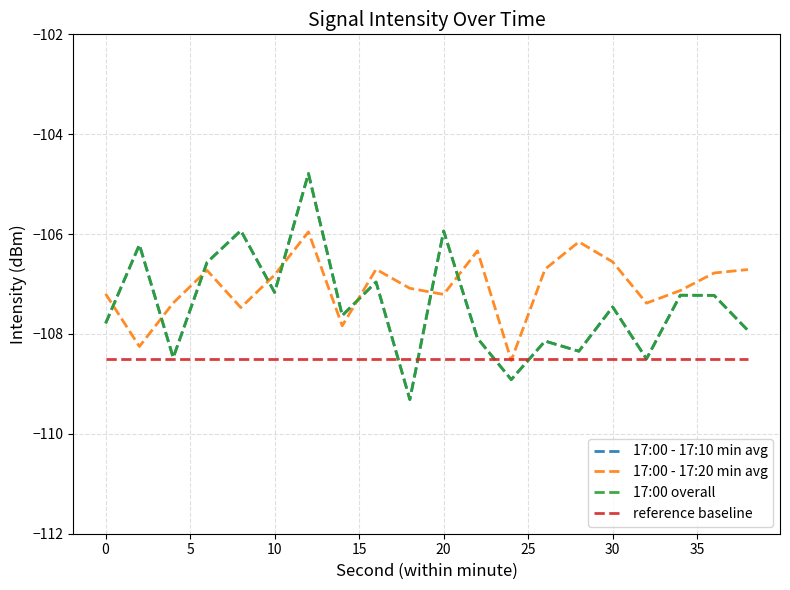

What is the maximum value shown in the chart?

-104.8